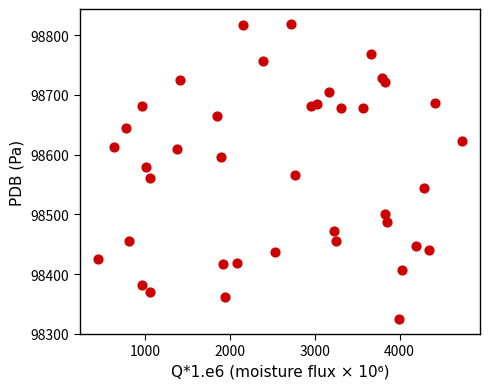

What is the range of X values (max minus min)?

4286.5